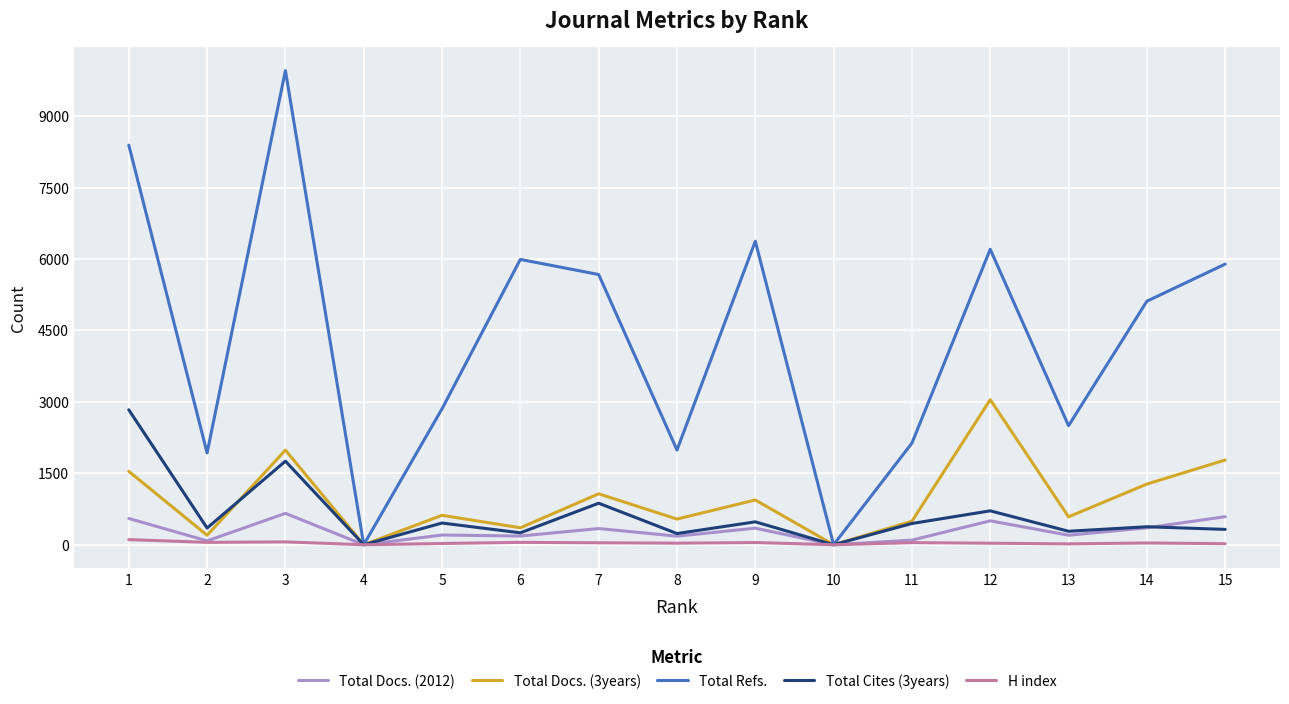

What is the highest value of the Total Refs. series?

9956